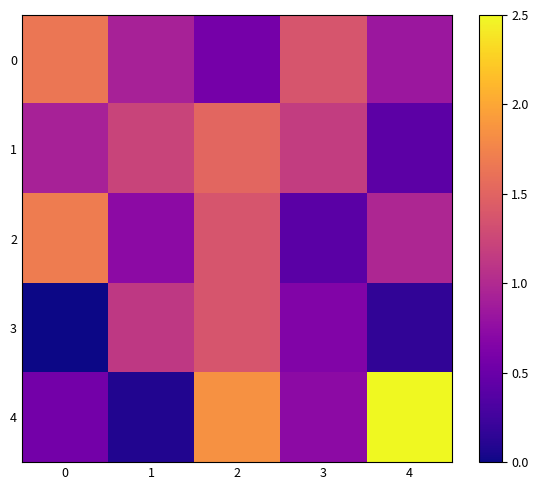

At 1, list the series in order from smallest to largest.

4, 2, 0, 3, 1